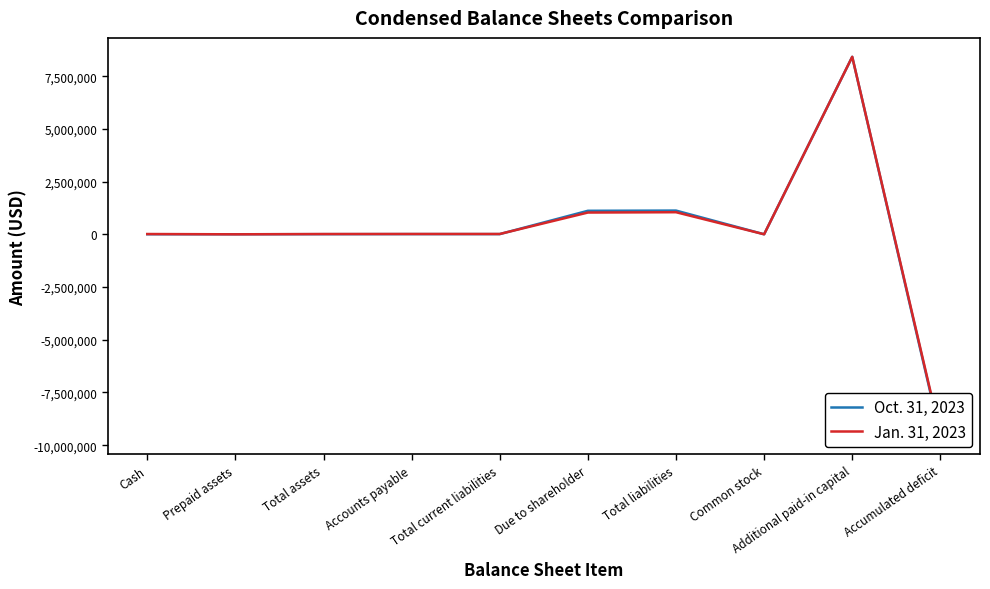

True or false: Oct. 31, 2023 has more than 2 points higher than both neighbors.

False